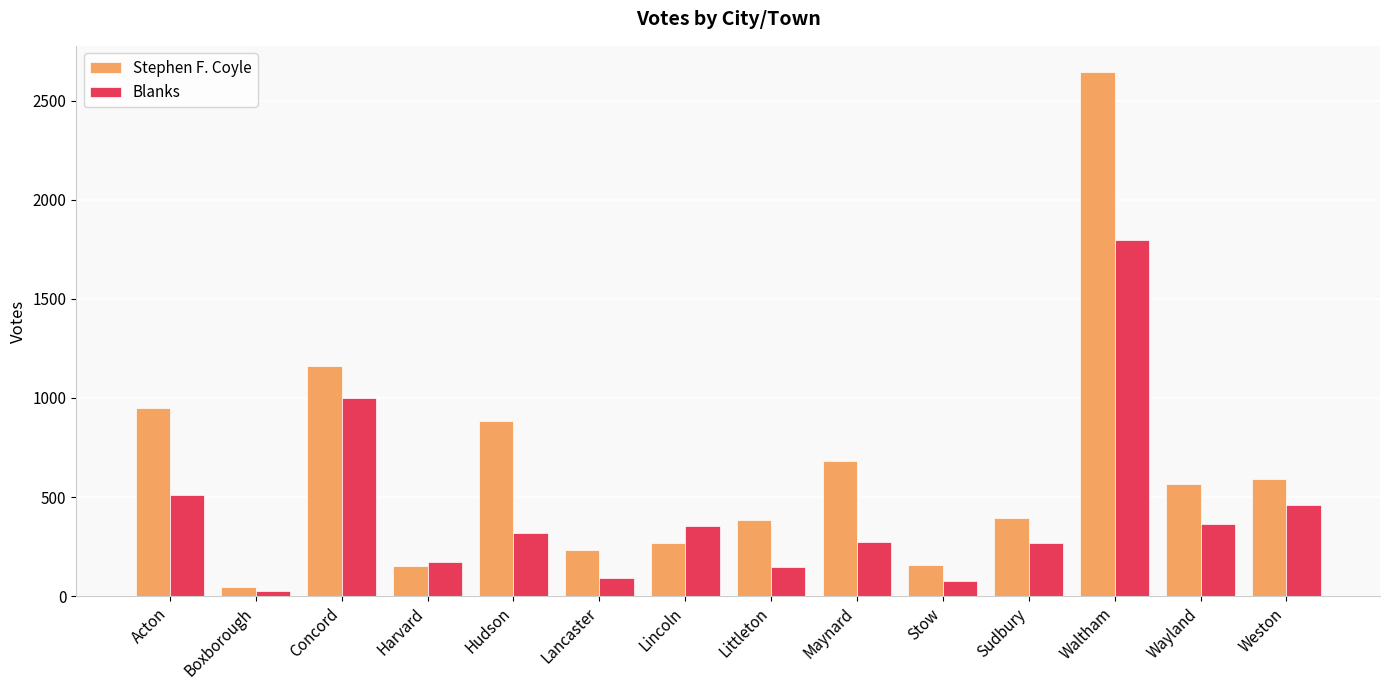

Rank the series at Waltham from highest to lowest value.

Stephen F. Coyle, Blanks